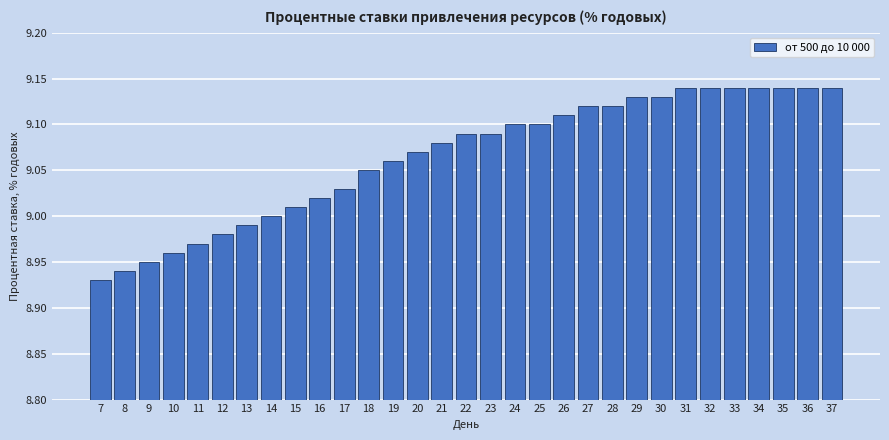

Which label corresponds to the smallest value in the chart?

7